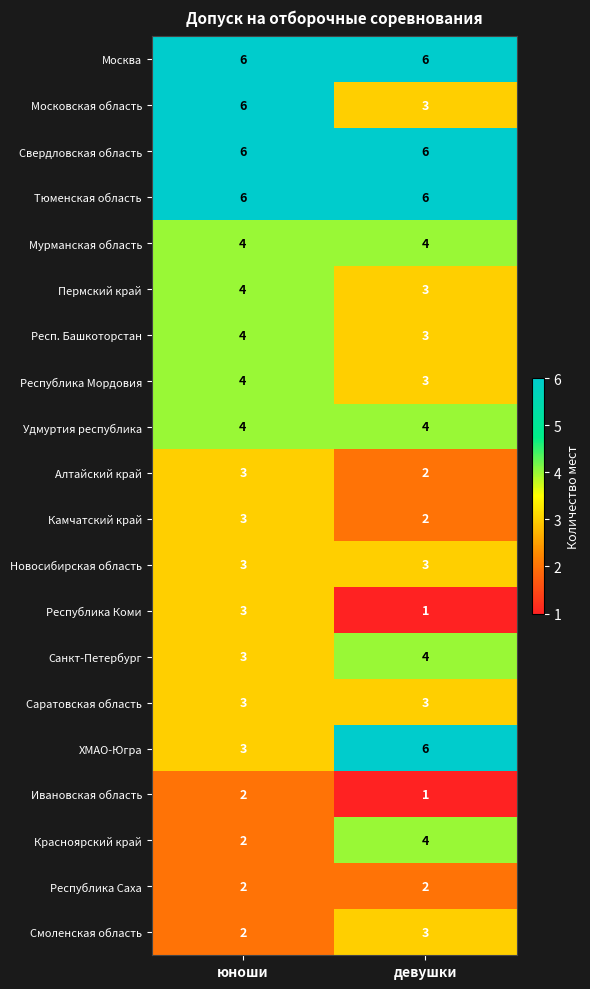

What is the maximum value shown in the chart?

6